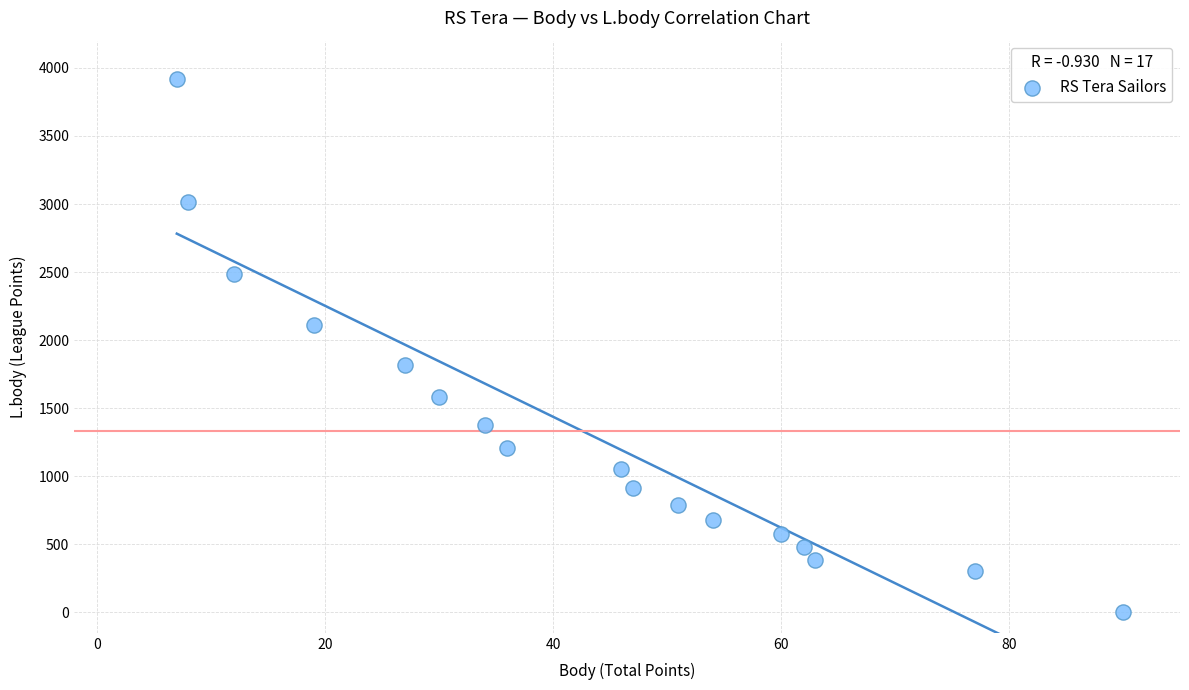

What is the range of Y values (max minus min)?

3915